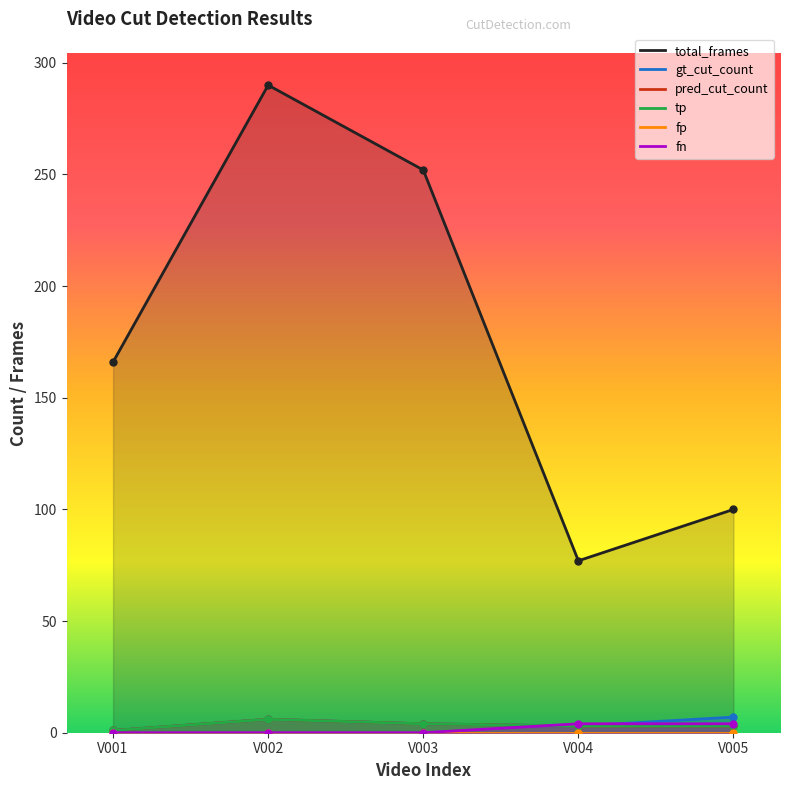

What is the value of the tp point at the 4th from the left?

3